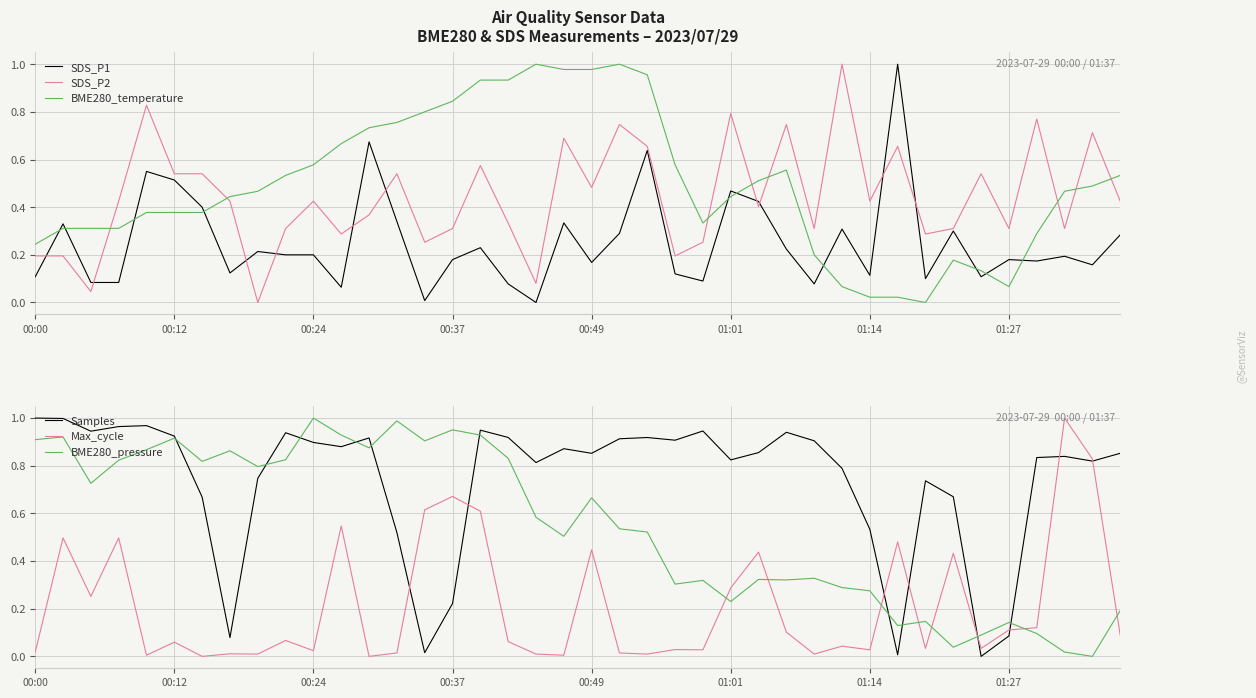

Reading left to right, list all the values displayed in this chart.

SDS_P1: 0.1	0.3	0.1	0.1	0.6	0.5	0.4	0.1	0.2	0.2	0.2	0.1	0.7	0.3	0.0	0.2	0.2	0.1	0.0	0.3	0.2	0.3	0.6	0.1	0.1	0.5	0.4	0.2	0.1	0.3	0.1	1.0	0.1	0.3	0.1	0.2	0.2	0.2	0.2	0.3
SDS_P2: 0.2	0.2	0.0	0.4	0.8	0.5	0.5	0.4	0.0	0.3	0.4	0.3	0.4	0.5	0.3	0.3	0.6	0.3	0.1	0.7	0.5	0.7	0.7	0.2	0.3	0.8	0.4	0.7	0.3	1.0	0.4	0.7	0.3	0.3	0.5	0.3	0.8	0.3	0.7	0.4
BME280_temperature: 0.2	0.3	0.3	0.3	0.4	0.4	0.4	0.4	0.5	0.5	0.6	0.7	0.7	0.8	0.8	0.8	0.9	0.9	1.0	1.0	1.0	1.0	1.0	0.6	0.3	0.4	0.5	0.6	0.2	0.1	0.0	0.0	0.0	0.2	0.1	0.1	0.3	0.5	0.5	0.5
Samples: 1.0	1.0	0.9	1.0	1.0	0.9	0.7	0.1	0.7	0.9	0.9	0.9	0.9	0.5	0.0	0.2	0.9	0.9	0.8	0.9	0.9	0.9	0.9	0.9	0.9	0.8	0.9	0.9	0.9	0.8	0.5	0.0	0.7	0.7	0.0	0.1	0.8	0.8	0.8	0.9
Max_cycle: 0.0	0.5	0.3	0.5	0.0	0.1	0.0	0.0	0.0	0.1	0.0	0.5	0.0	0.0	0.6	0.7	0.6	0.1	0.0	0.0	0.4	0.0	0.0	0.0	0.0	0.3	0.4	0.1	0.0	0.0	0.0	0.5	0.0	0.4	0.0	0.1	0.1	1.0	0.8	0.1
BME280_pressure: 0.9	0.9	0.7	0.8	0.9	0.9	0.8	0.9	0.8	0.8	1.0	0.9	0.9	1.0	0.9	1.0	0.9	0.8	0.6	0.5	0.7	0.5	0.5	0.3	0.3	0.2	0.3	0.3	0.3	0.3	0.3	0.1	0.1	0.0	0.1	0.1	0.1	0.0	0.0	0.2